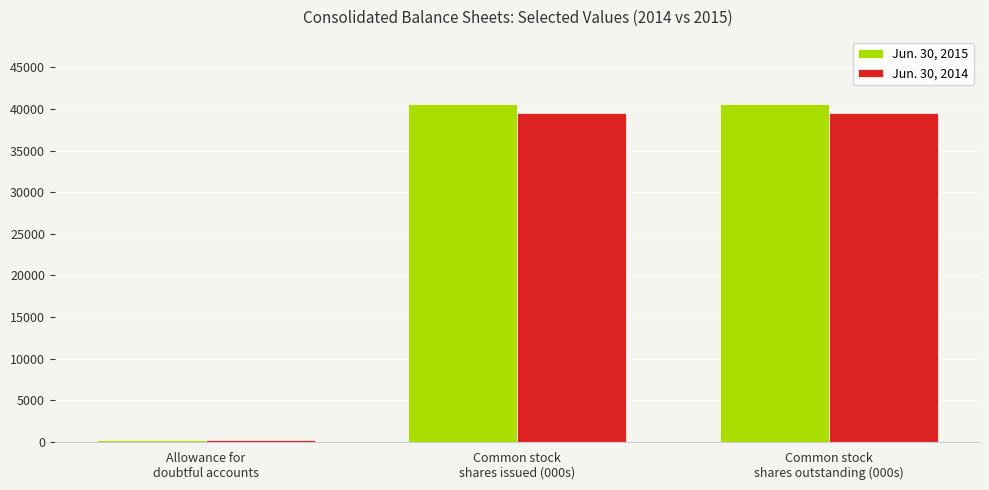

The Jun. 30, 2015 series shows 211 at Allowance for
doubtful accounts. True or false?

True